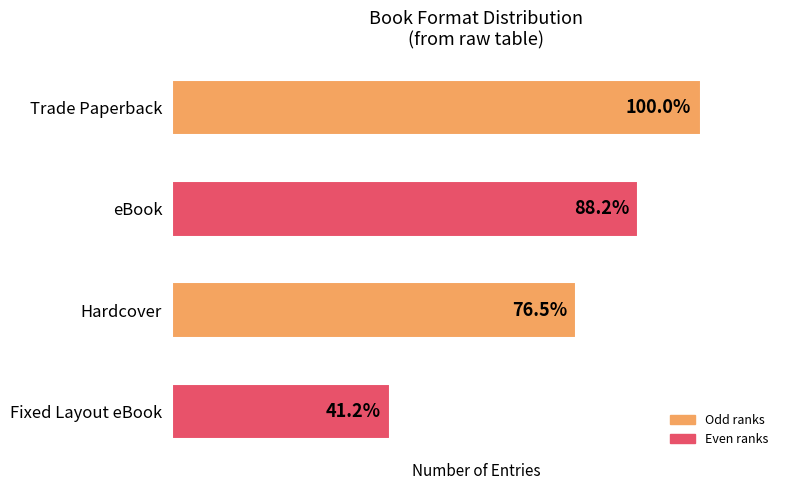

What is the difference between the maximum and minimum values?

10